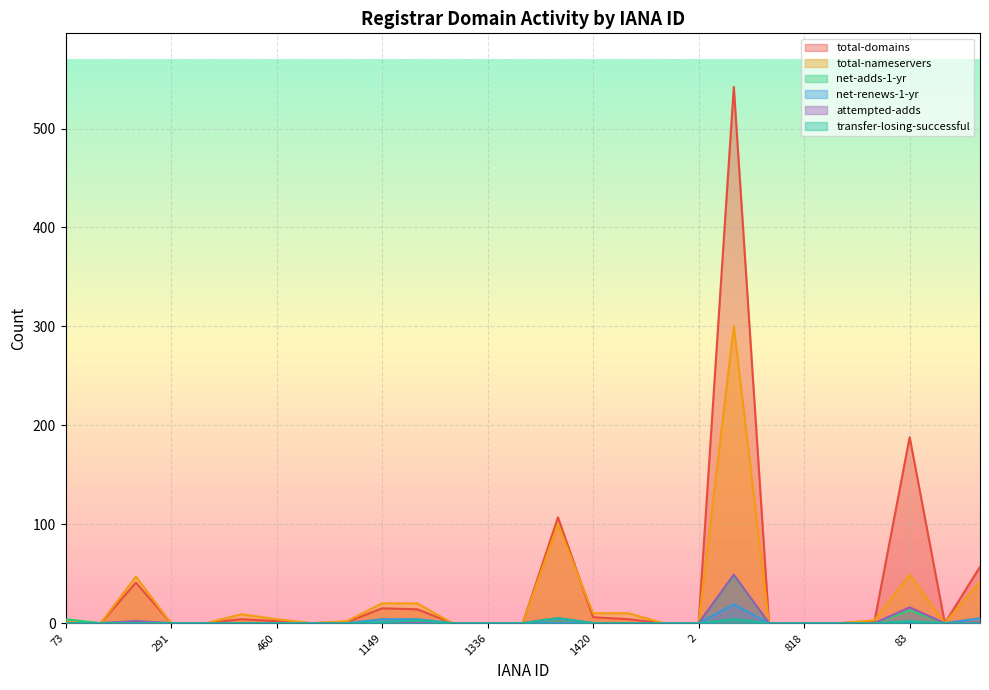

What position from the left is 2?

19